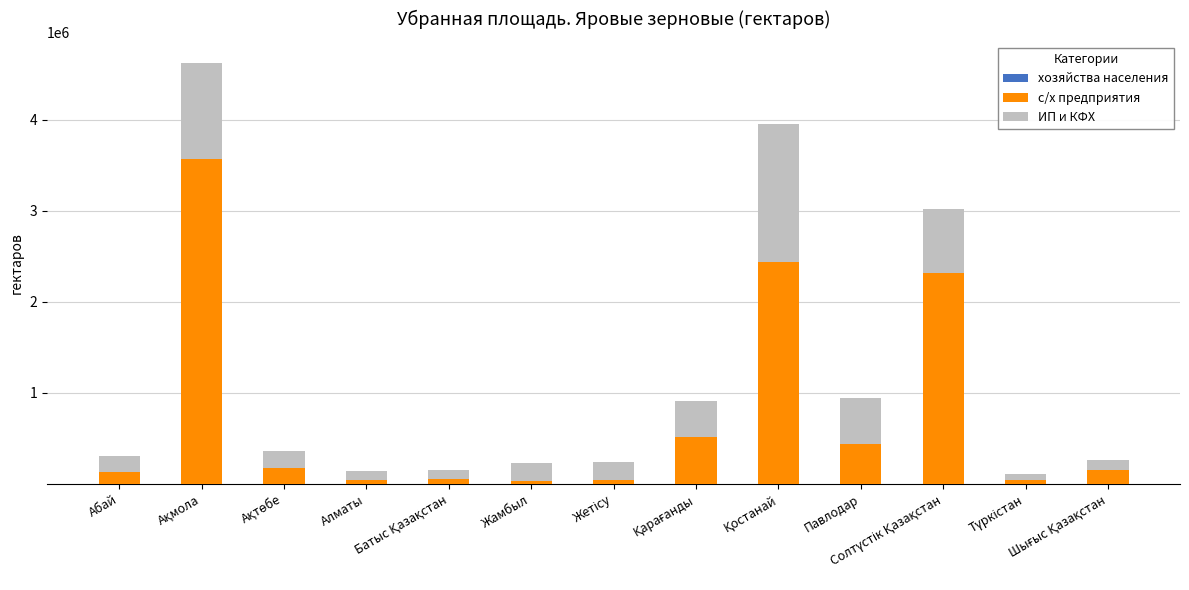

Count the number of categories in the chart.

13